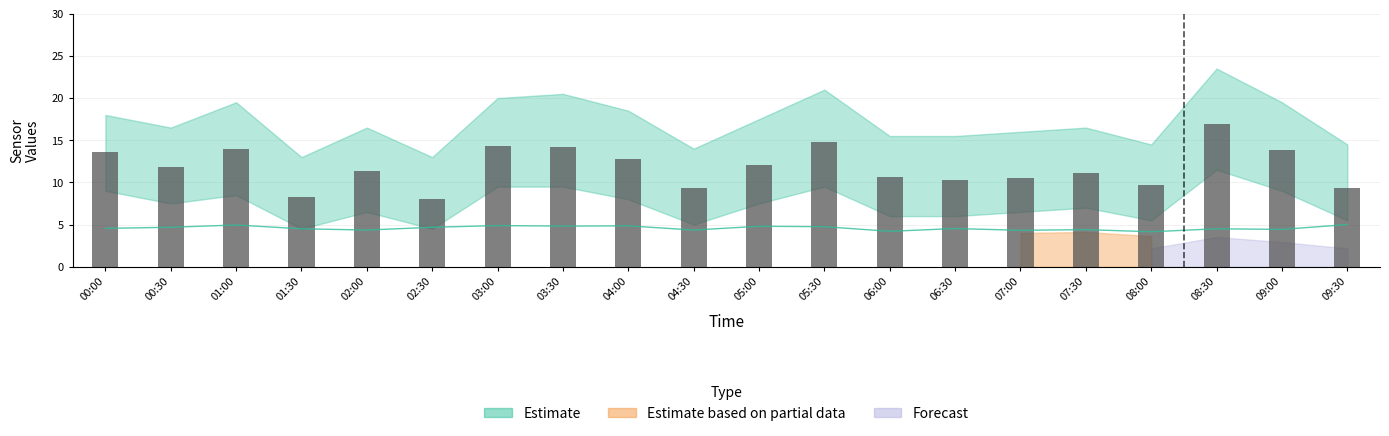

What is the average value of the SDS_P1 series?

11.8